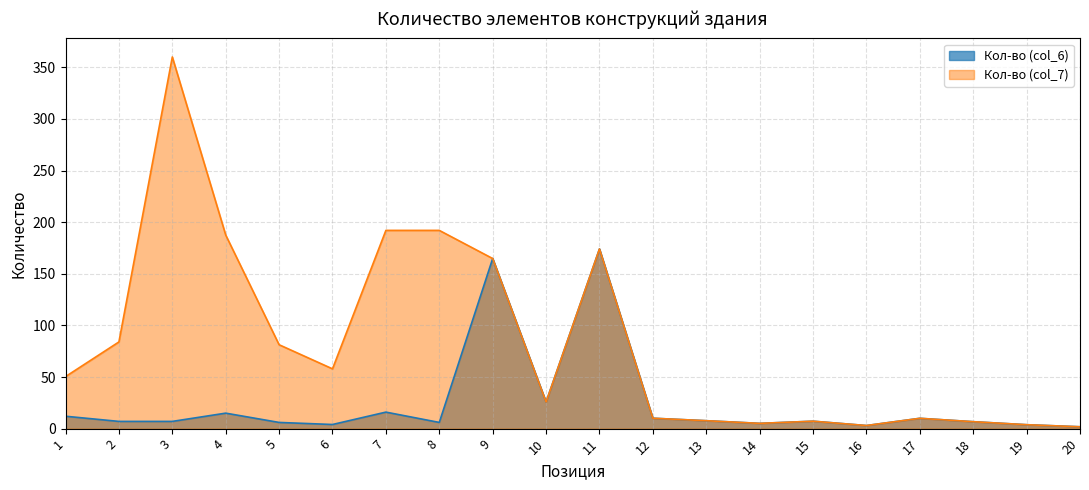

Reading left to right, extract all data points from this chart.

Кол-во (col_6): 1=12.0	2=7.0	3=7.0	4=15.0	5=6.0	6=4.0	7=16.0	8=6.0	9=164.8	10=25.8	11=174.1	12=10.1	13=7.7	14=5.1	15=7.2	16=3.0	17=10.0	18=6.7	19=3.8	20=1.8
Кол-во (col_7): 1=50.4	2=84.0	3=360.1	4=187.6	5=81.3	6=57.9	7=192.1	8=192.1	9=164.8	10=25.8	11=174.1	12=10.1	13=7.7	14=5.1	15=7.2	16=3.0	17=10.0	18=6.7	19=3.8	20=1.8